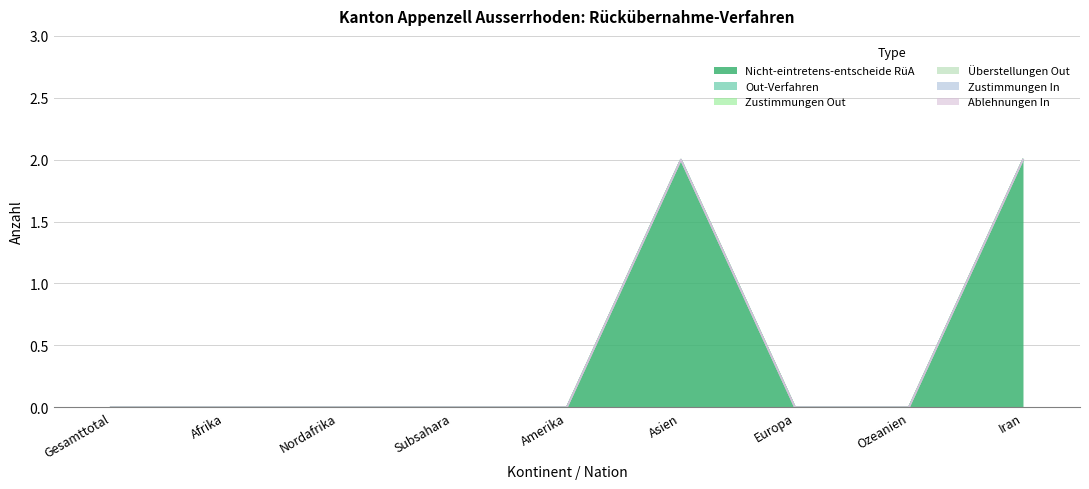

At which category is the sum across all series the highest?

Asien